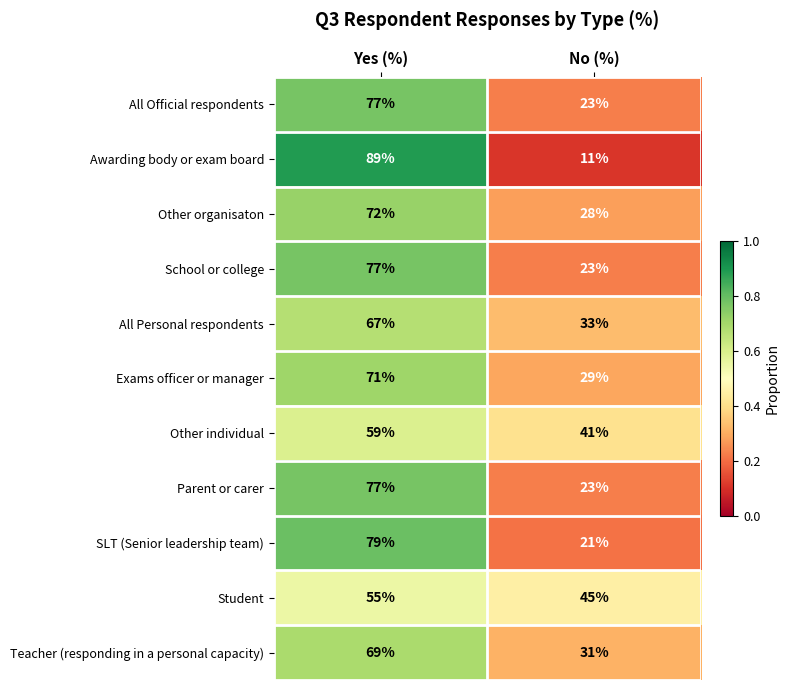

Reading right to left, transcribe all the data shown in this chart.

All Official respondents: No (%)=23	Yes (%)=77
Awarding body or exam board: No (%)=11	Yes (%)=89
Other organisaton: No (%)=28	Yes (%)=72
School or college: No (%)=23	Yes (%)=77
All Personal respondents: No (%)=33	Yes (%)=67
Exams officer or manager: No (%)=29	Yes (%)=71
Other individual: No (%)=41	Yes (%)=59
Parent or carer: No (%)=23	Yes (%)=77
SLT (Senior leadership team): No (%)=21	Yes (%)=79
Student: No (%)=45	Yes (%)=55
Teacher (responding in a personal capacity): No (%)=31	Yes (%)=69